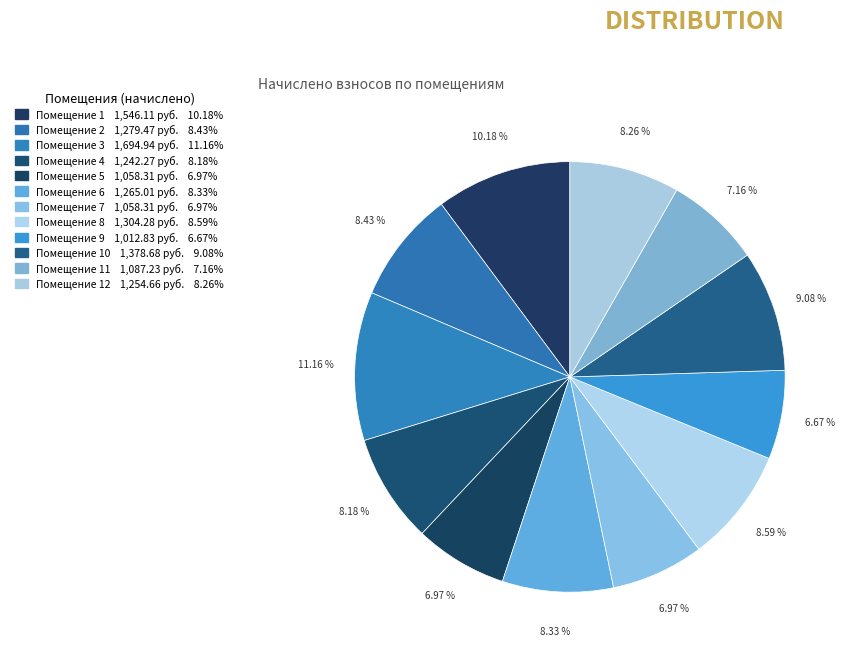

How many slices are in this pie chart?

12